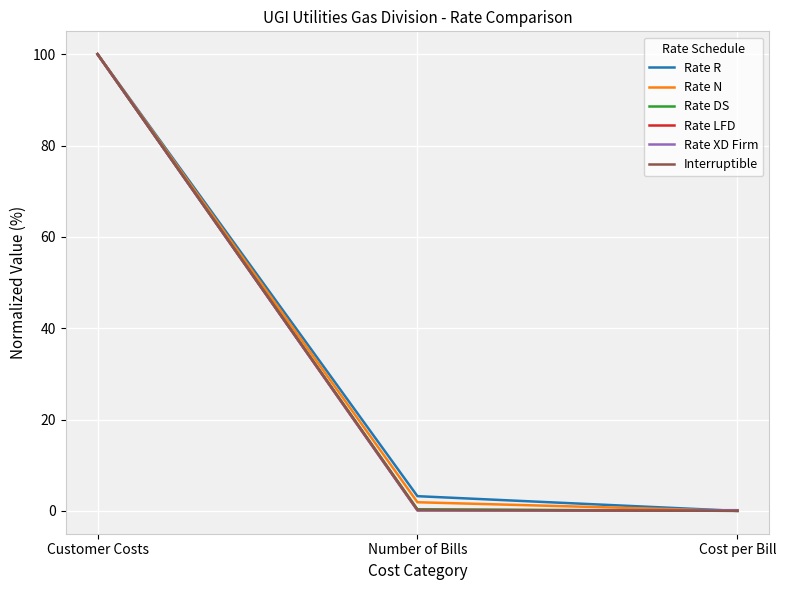

What position from the right is Customer Costs?

3